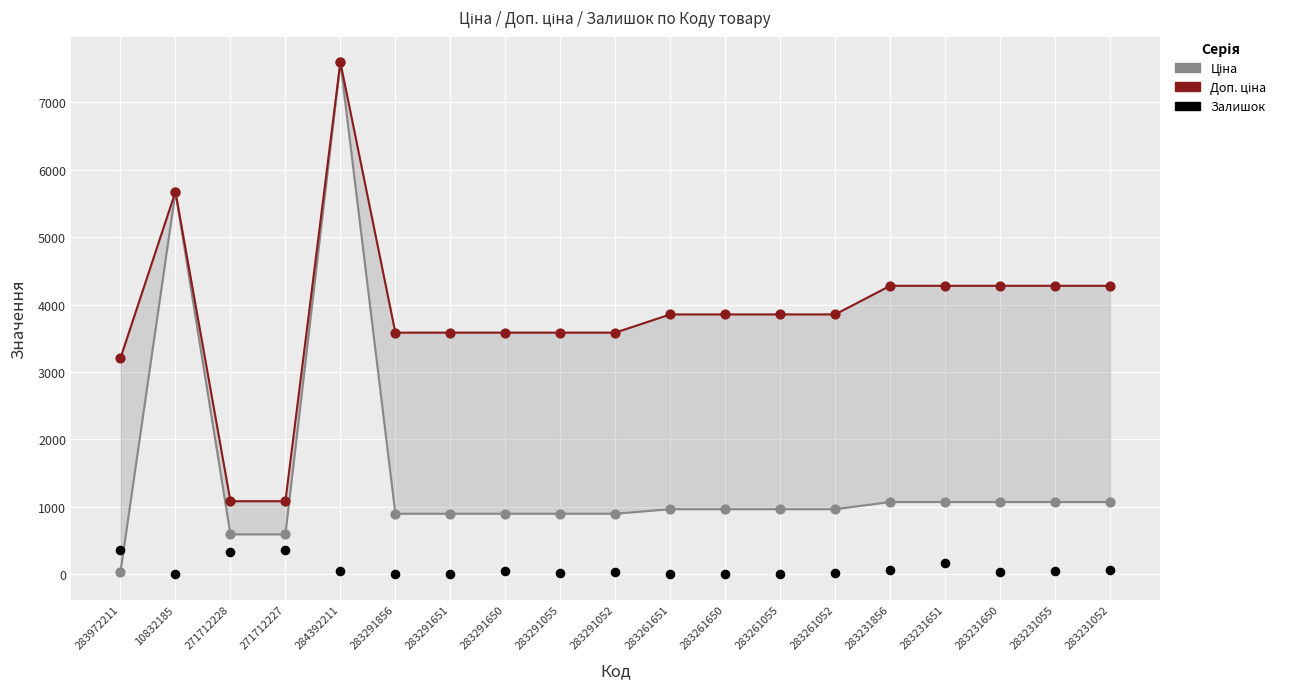

Which series has the widest spread of Y values?

Ціна